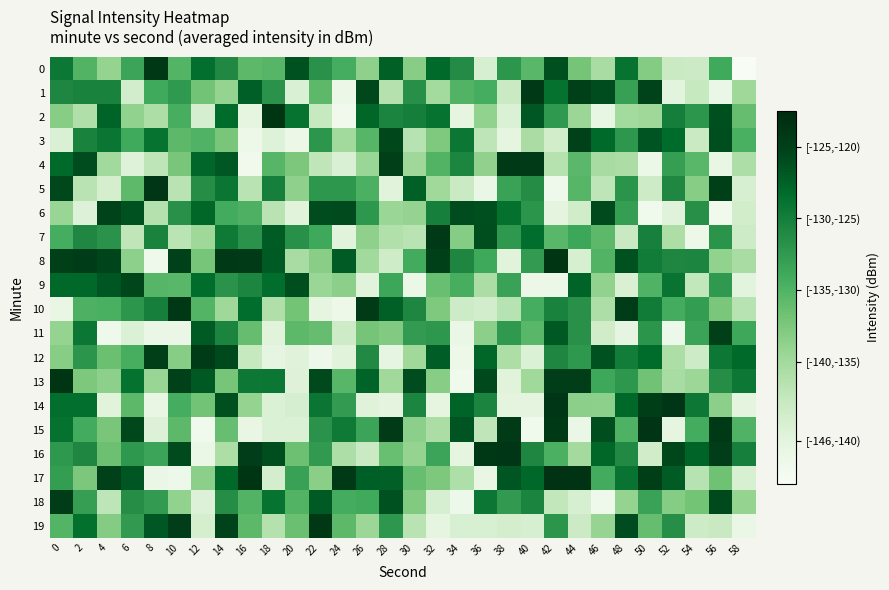

At which category does the chart reach its minimum across all series?

58